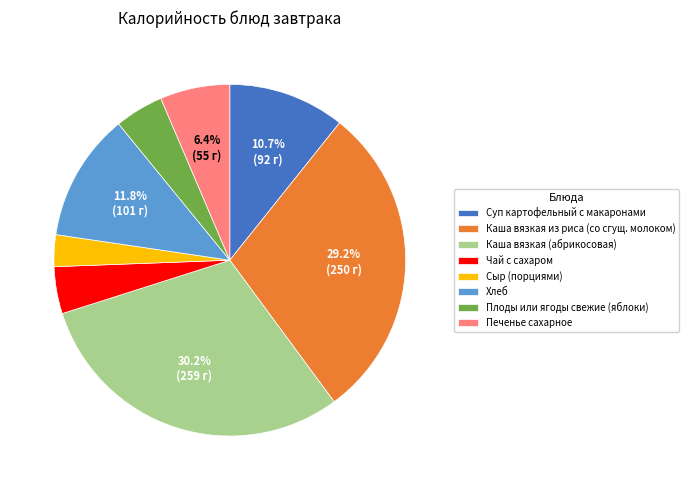

To the nearest percent, what is the difference between the largest and smallest slice percentages?

27%